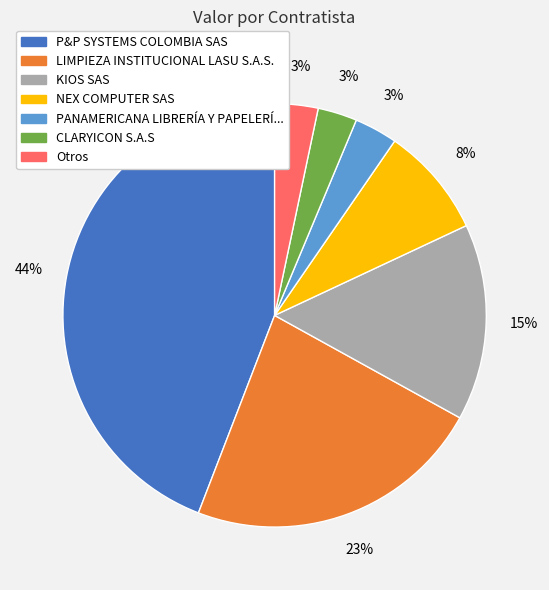

How many slices are in this pie chart?

7